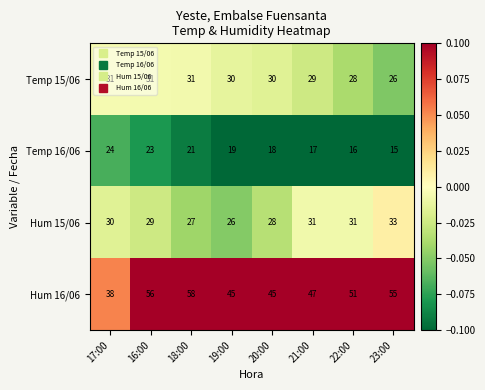

What is the difference between the maximum and minimum values in the Temp 15/06 series?

5